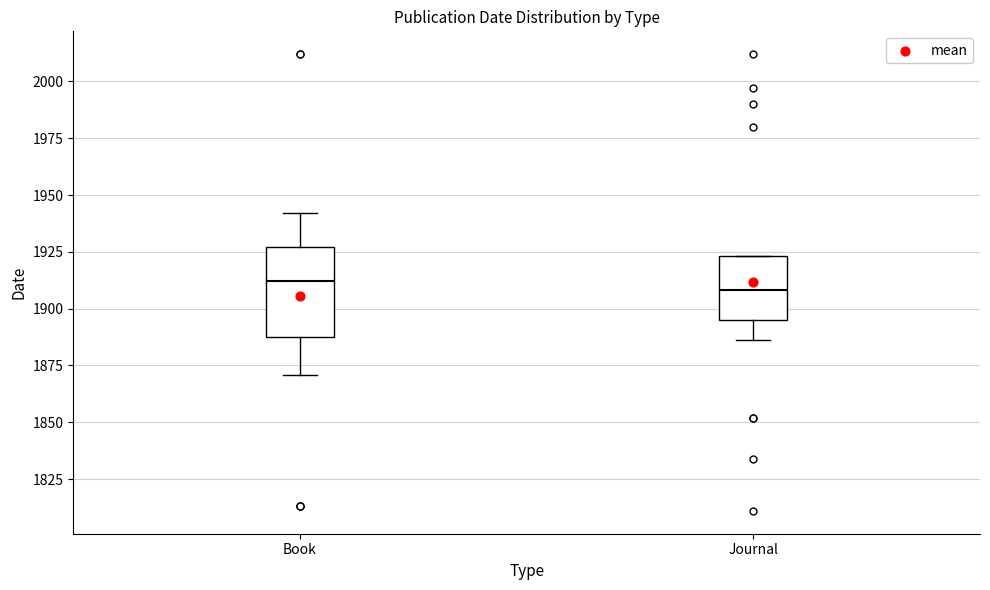

Reading left to right, transcribe this box plot: for each box, give where its median line is, the range the box spans, and where its two whiskers end, as read against the y-axis. The values are not printed on the chart, so give them approximately, as read against the axis.

Book: median 1910, box 1890 to 1925, whiskers 1870 to 1940
Journal: median 1910, box 1895 to 1925, whiskers 1885 to 1925